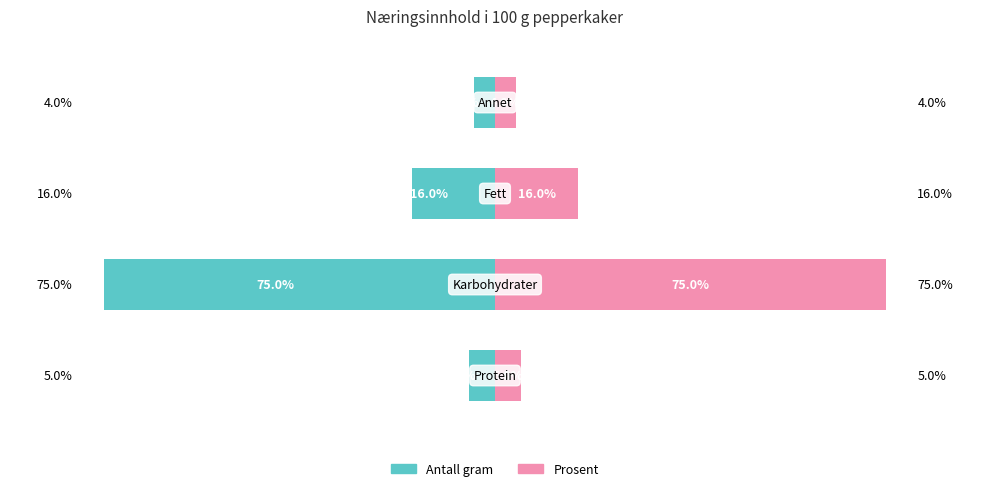

What is the average value of the Prosent series?

25